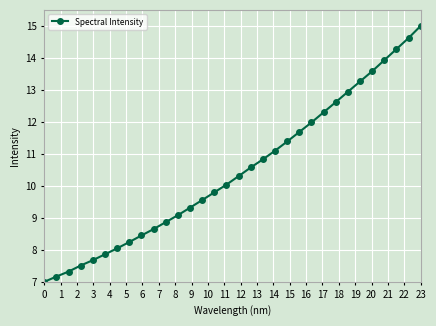

True or false: the data has more than 0 interior local peaks.

False